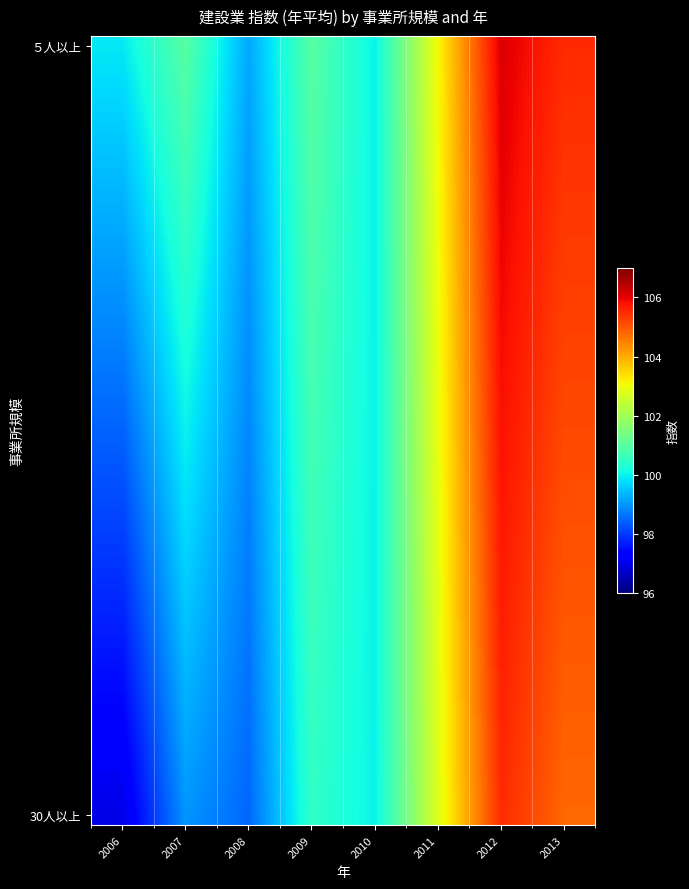

At how many categories does at least one series exceed 99?

8